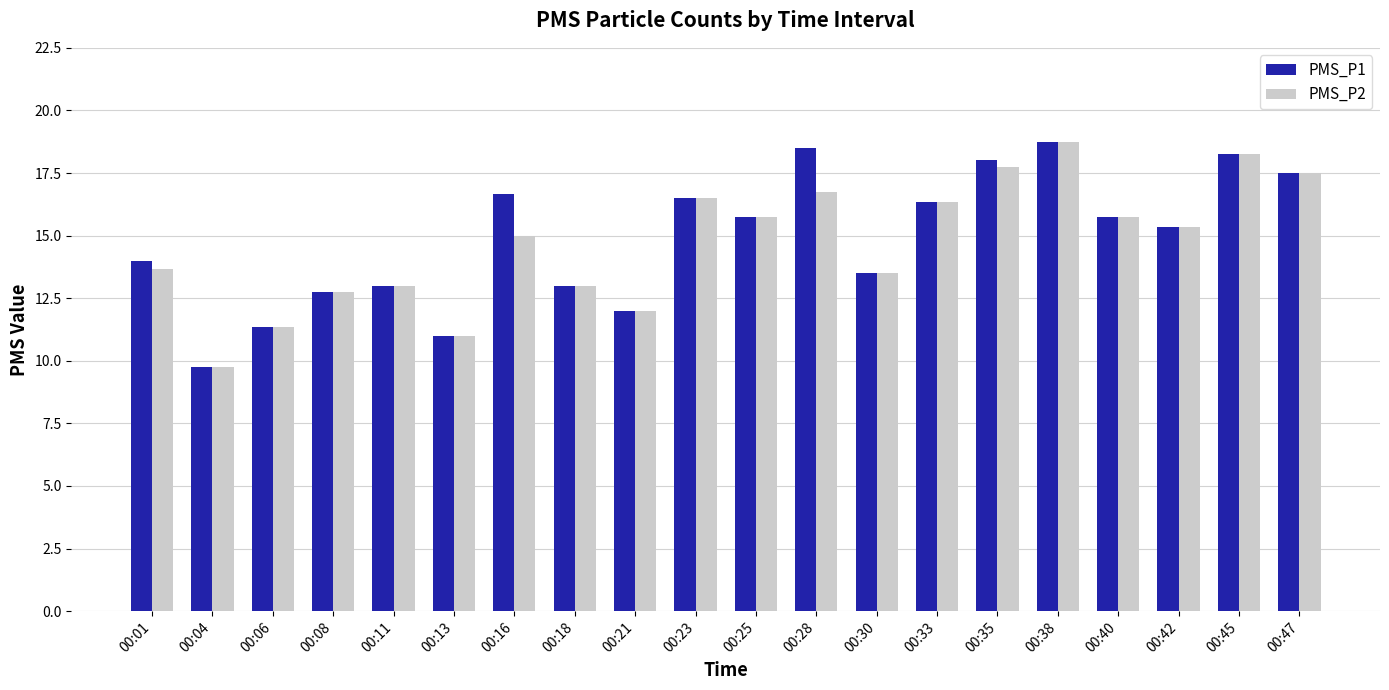

At how many categories does at least one series exceed 17?

5